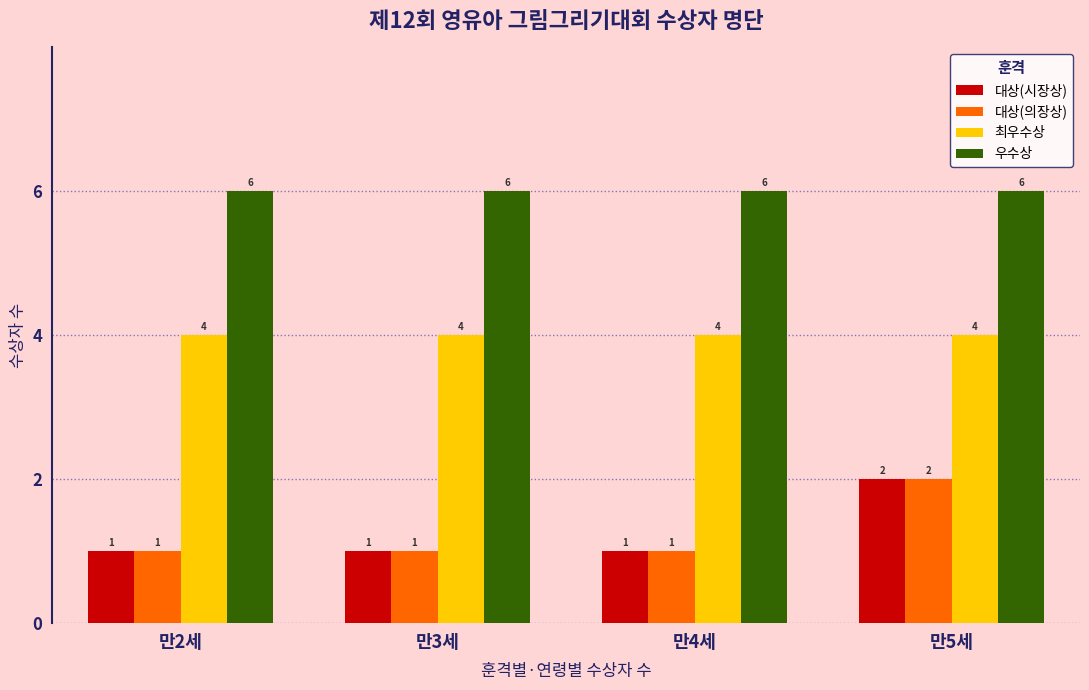

Is the value of 대상(의장상) at 만3세 greater than the value of 대상(시장상) at 만5세?

No